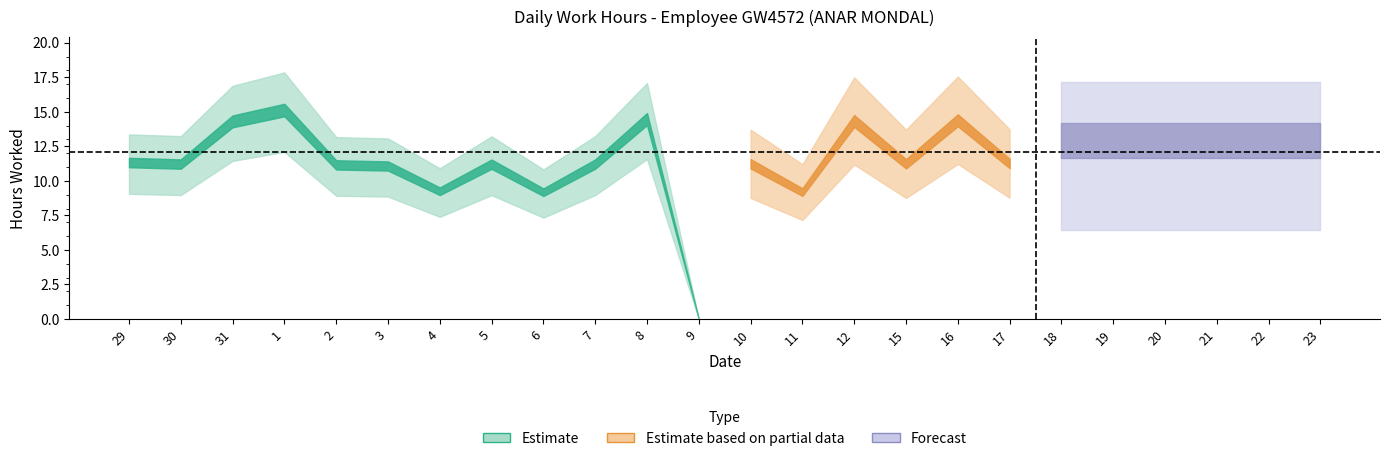

At which label is the value closest to 7?

6